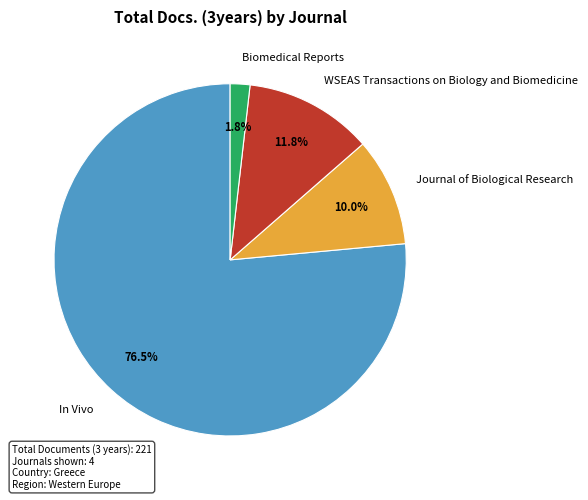

How many slices are in this pie chart?

4